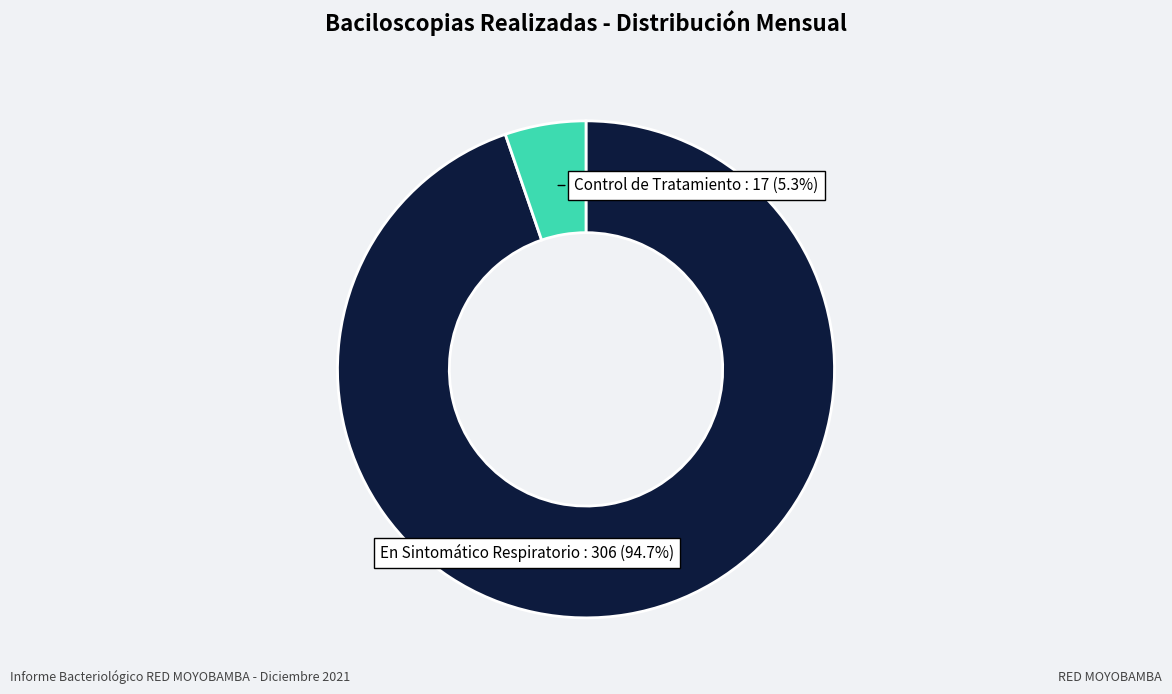

Is there any slice that represents more than half of the pie?

Yes